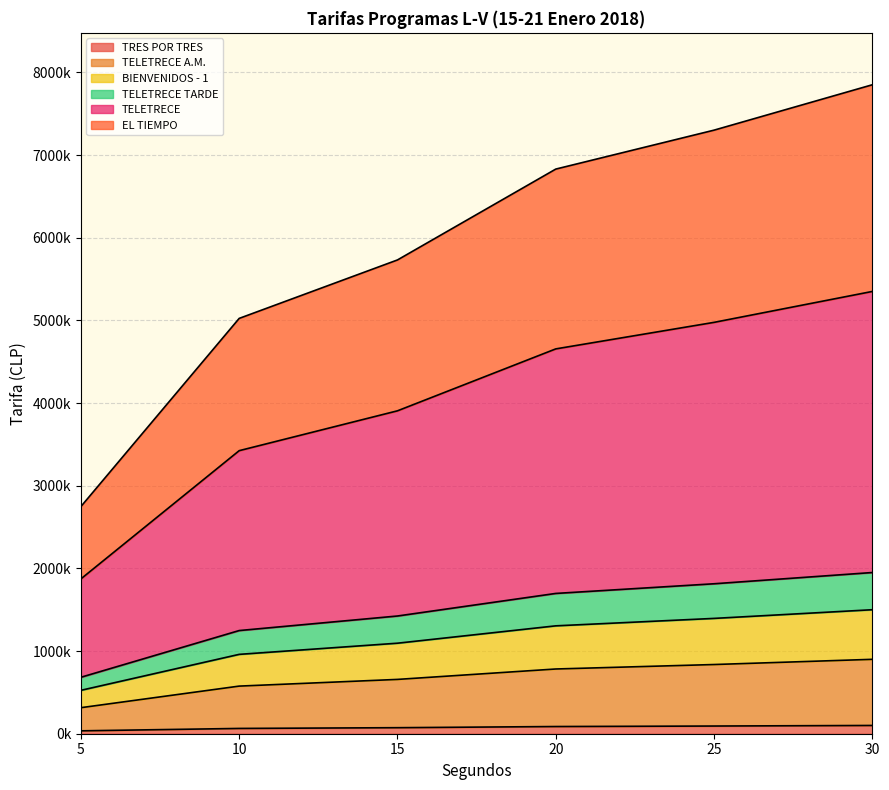

Does the chart have visible grid lines?

Yes